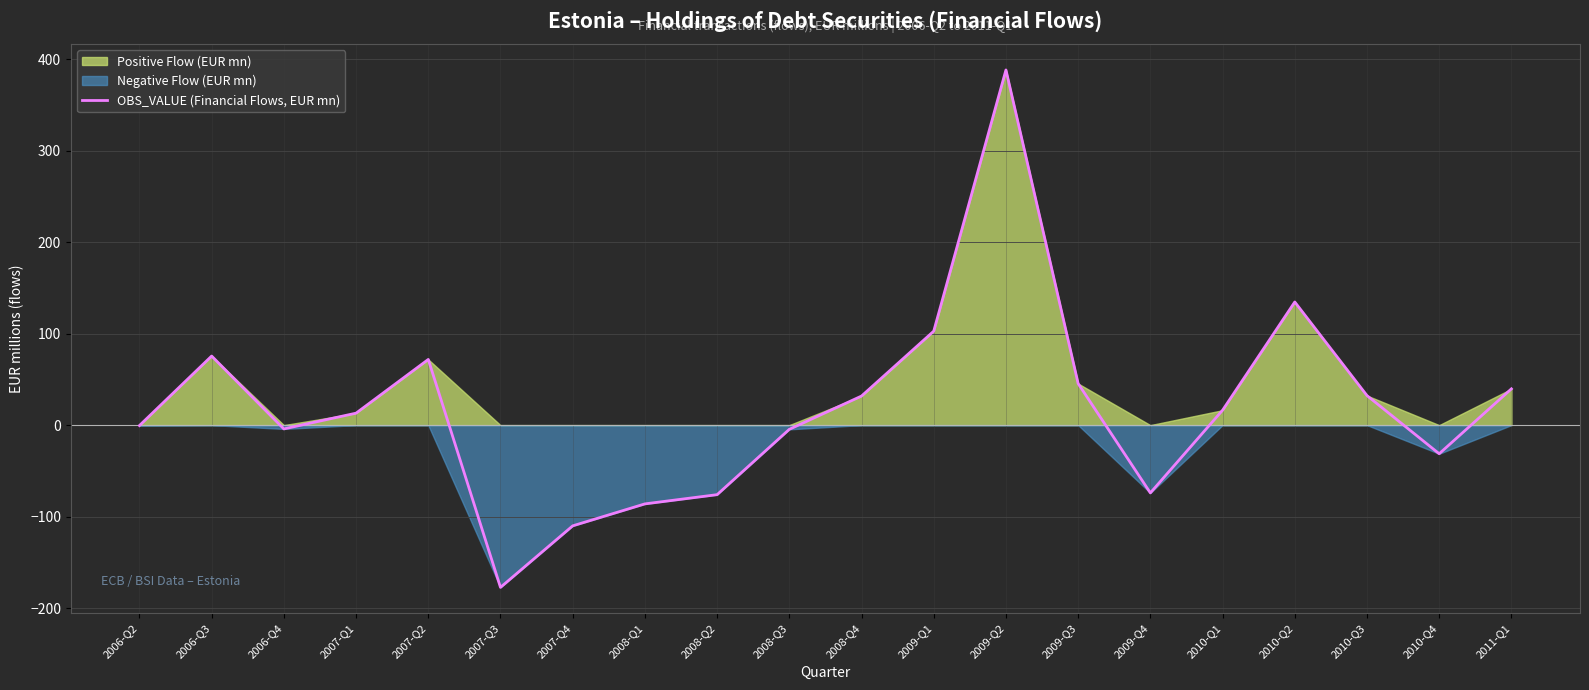

What is the sum of the values at 2010-Q1 and 2008-Q3?

11.7